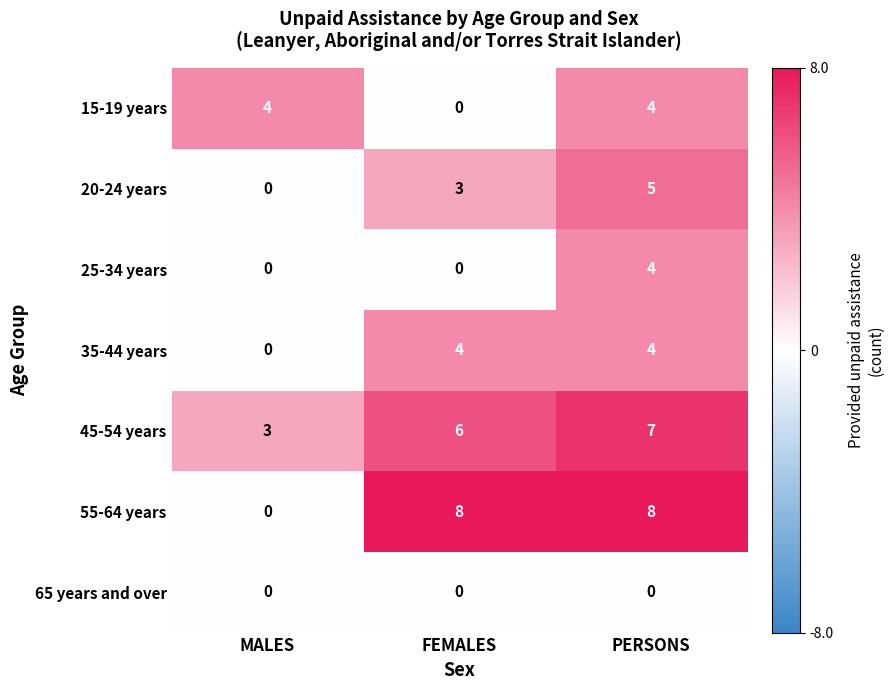

Where is 55-64 years nearest to the value 4?

MALES